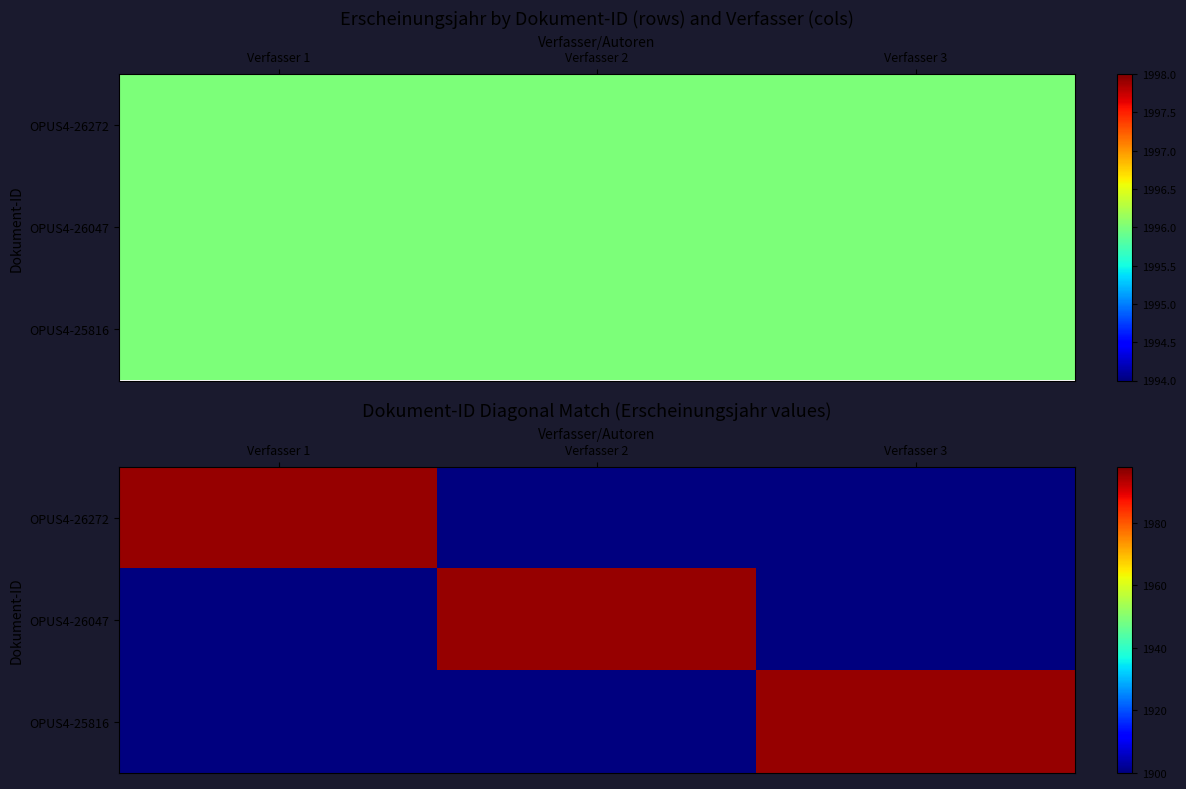

Which has a higher value, Verfasser 2 or Verfasser 1?

Verfasser 1